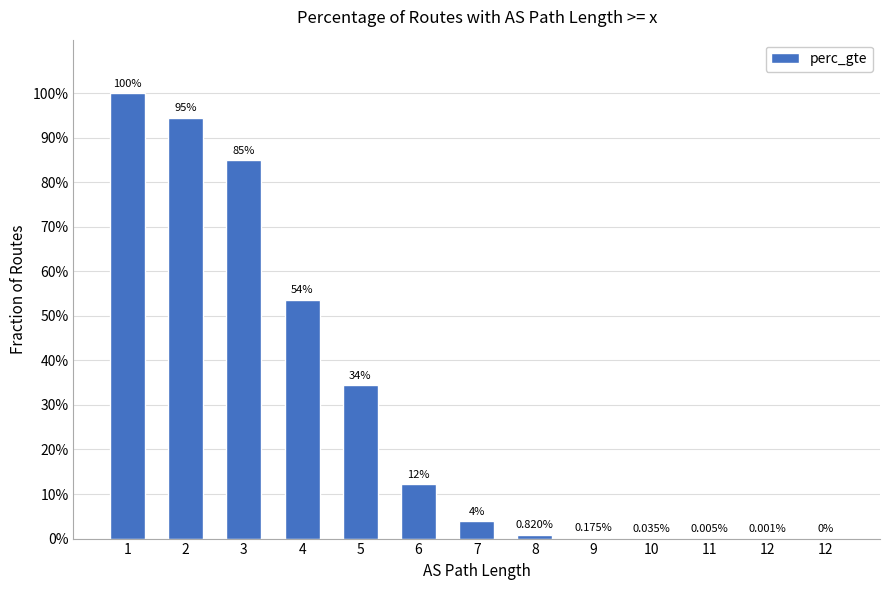

The value at 10 is 0.0. True or false?

False